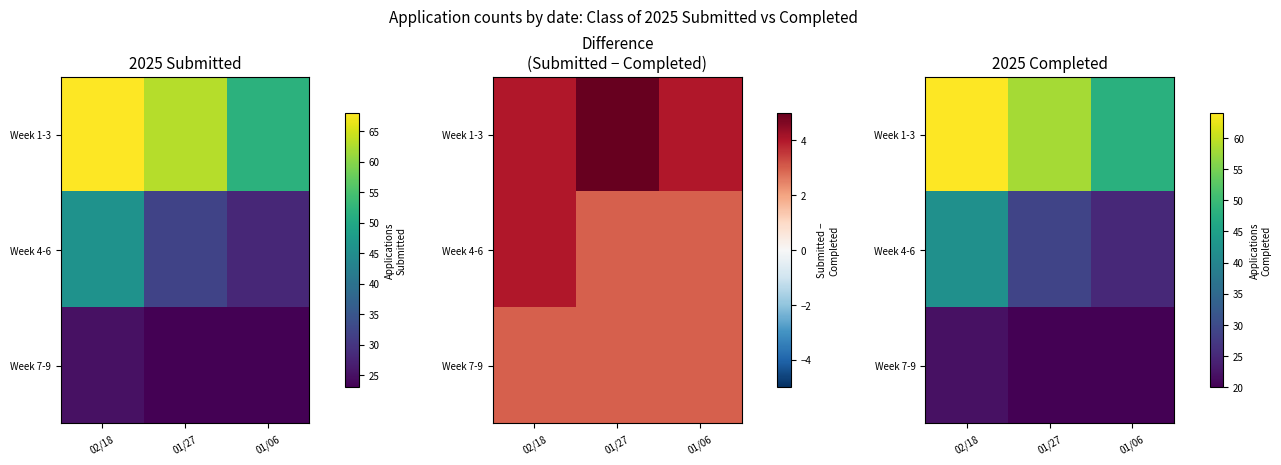

List the series in order of their peak value, highest first.

Week 1-3, Week 4-6, Week 7-9